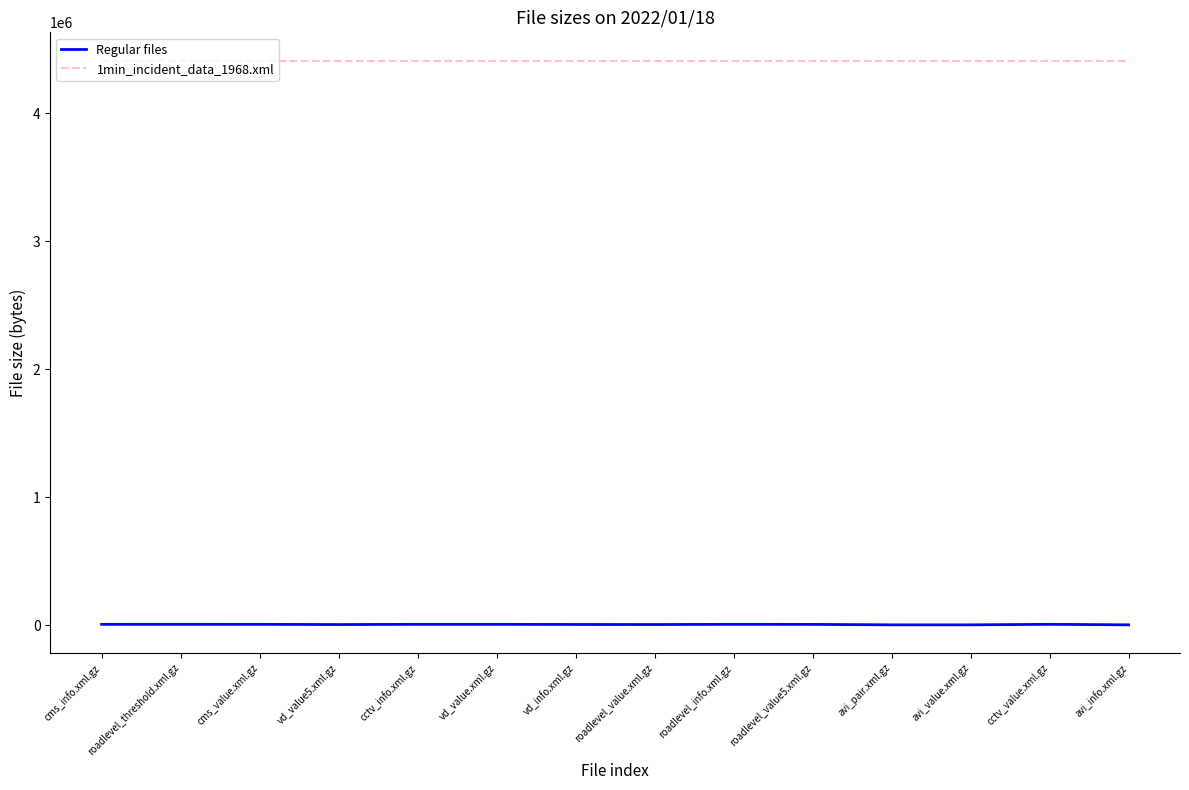

Which series has the largest range (max minus min)?

Regular files